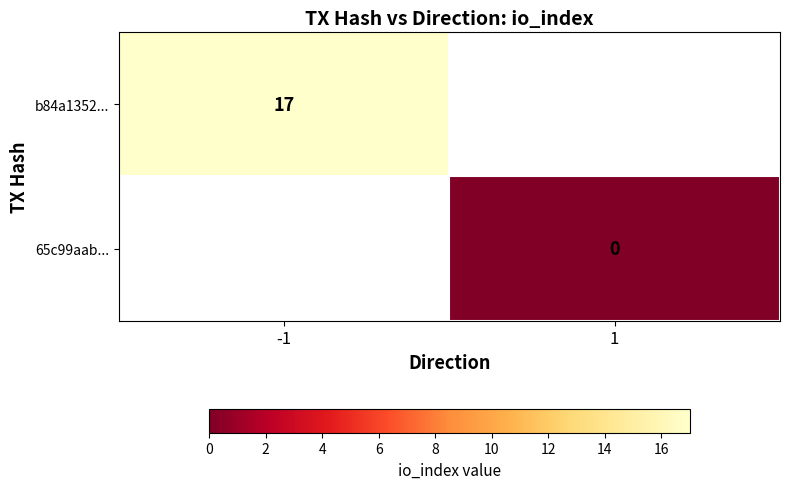

True or false: b84a1352... has a value of 17 at -1.

True